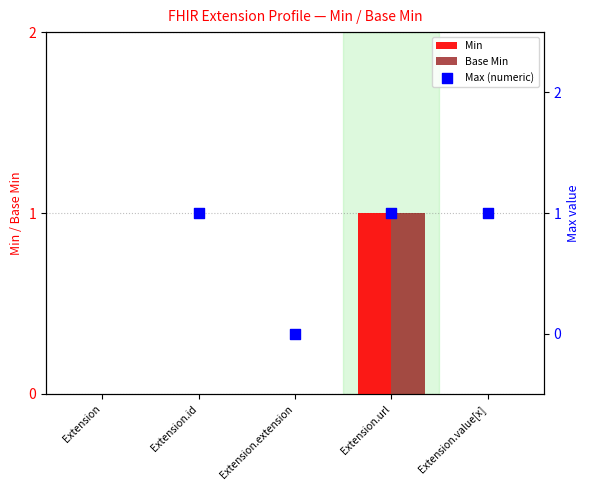

Which series has the largest Y range (max minus min)?

Min